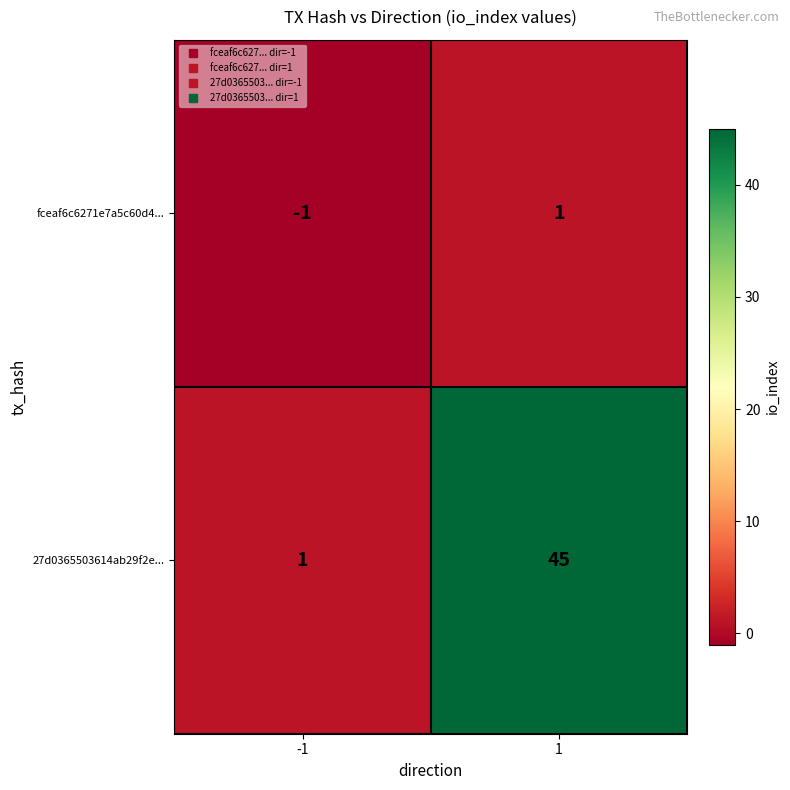

Rank the series by their maximum value, from lowest to highest.

fceaf6c6271e7a5c60d4..., 27d0365503614ab29f2e...